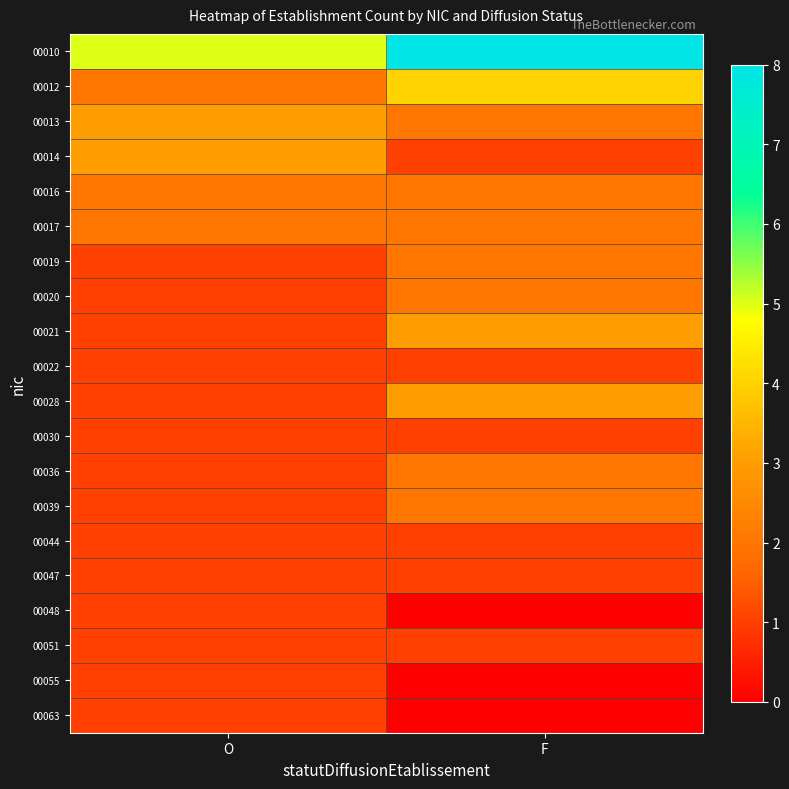

List the series in order of their peak value, highest first.

00010, 00012, 00013, 00014, 00021, 00028, 00016, 00017, 00019, 00020, 00036, 00039, 00022, 00030, 00044, 00047, 00048, 00051, 00055, 00063